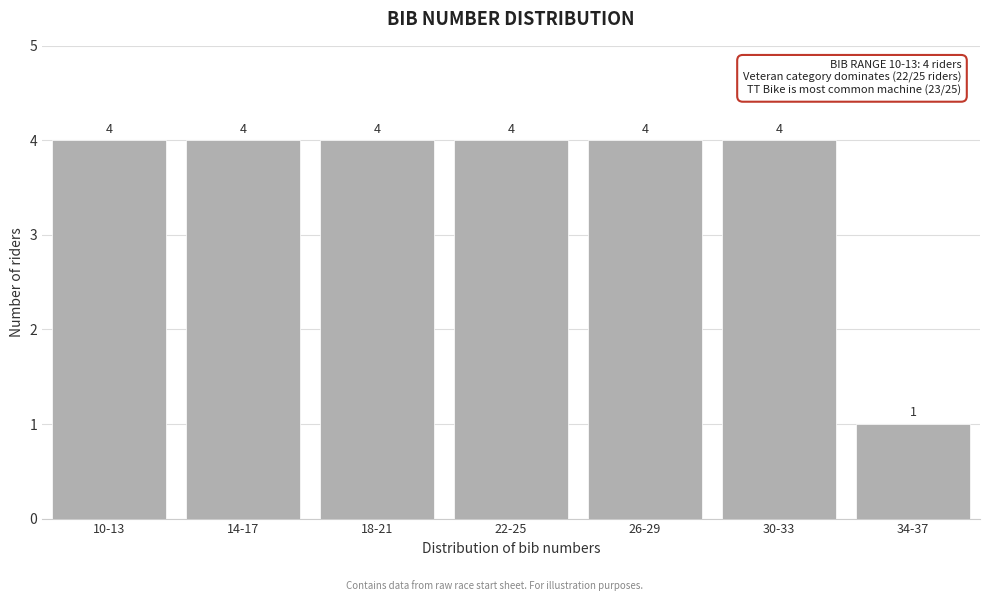

Reading left to right, extract all data points from this chart.

4	4	4	4	4	4	1